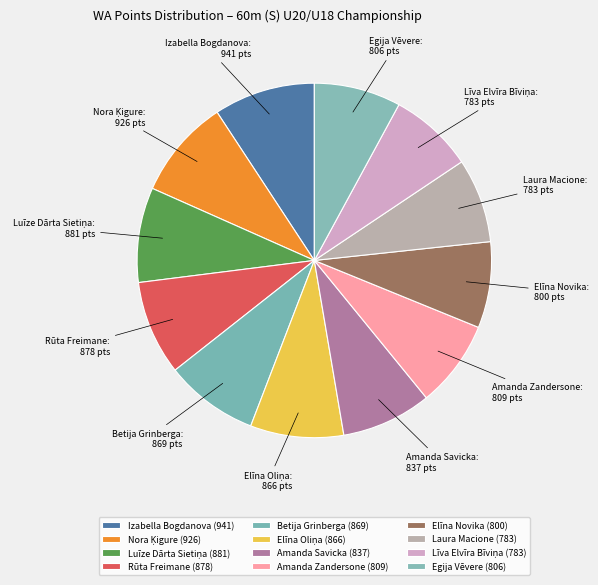

How many segments does this pie chart have?

12